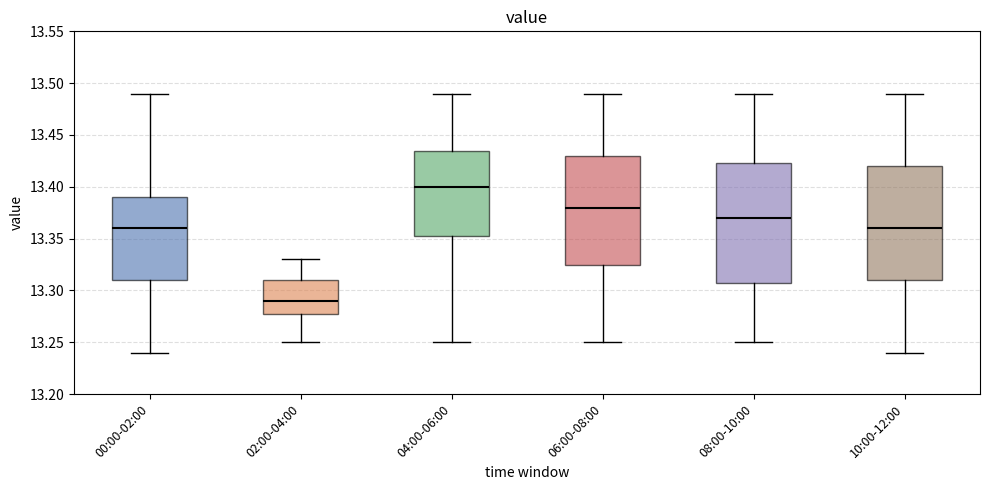

Reading left to right, read every box against the y-axis: the position of its median line, the range the box covers, and the ends of its whiskers. The values are not printed on the chart, so give them approximately, as read against the axis.

00:00-02:00: median 13.360, box 13.310 to 13.390, whiskers 13.240 to 13.490
02:00-04:00: median 13.290, box 13.280 to 13.310, whiskers 13.250 to 13.330
04:00-06:00: median 13.400, box 13.355 to 13.435, whiskers 13.250 to 13.490
06:00-08:00: median 13.380, box 13.325 to 13.430, whiskers 13.250 to 13.490
08:00-10:00: median 13.370, box 13.310 to 13.425, whiskers 13.250 to 13.490
10:00-12:00: median 13.360, box 13.310 to 13.420, whiskers 13.240 to 13.490